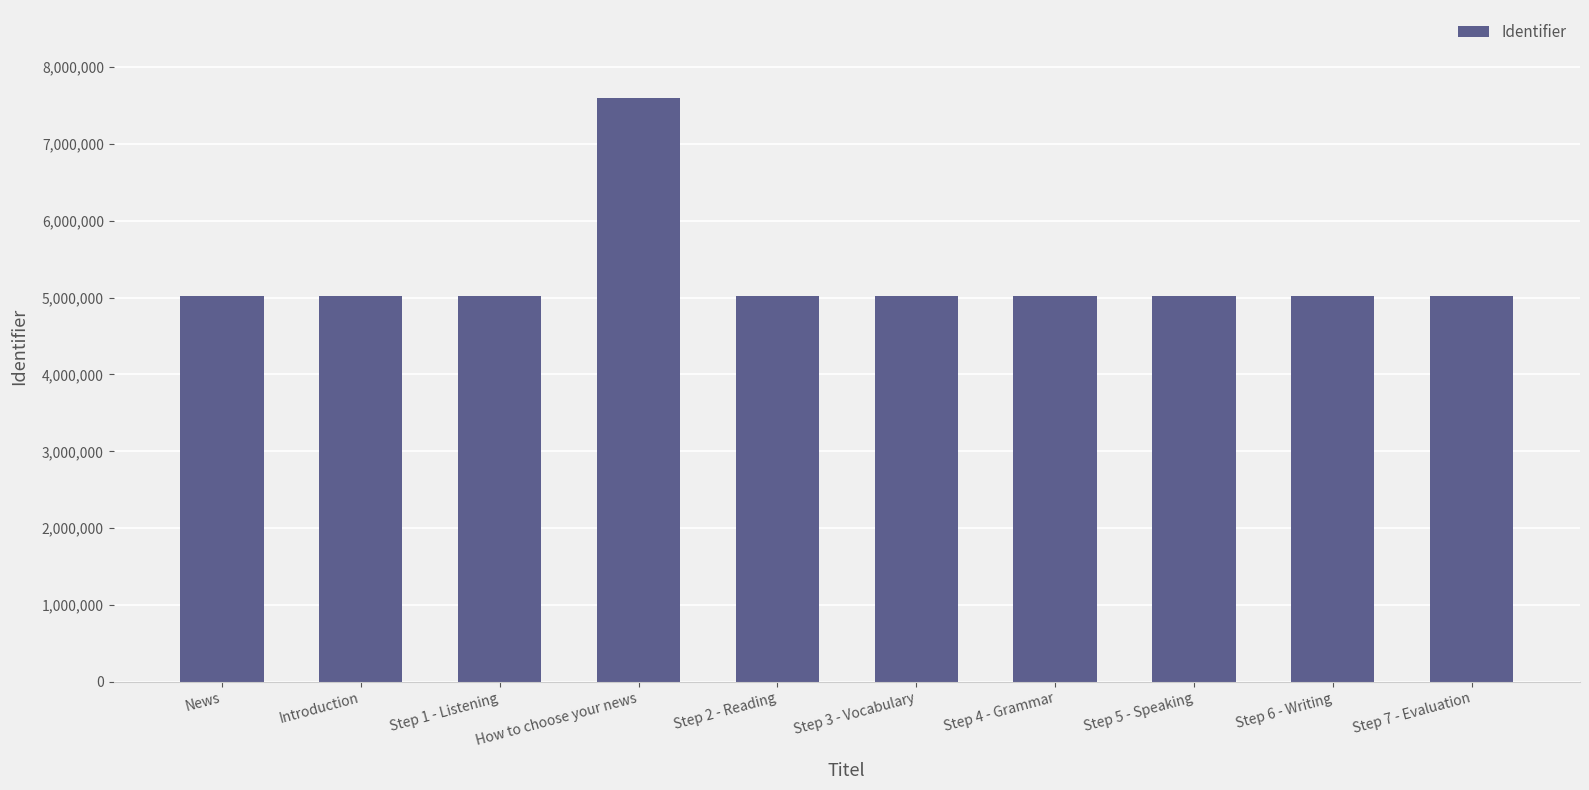

What is the change in value from News to Step 5 - Speaking?

+19